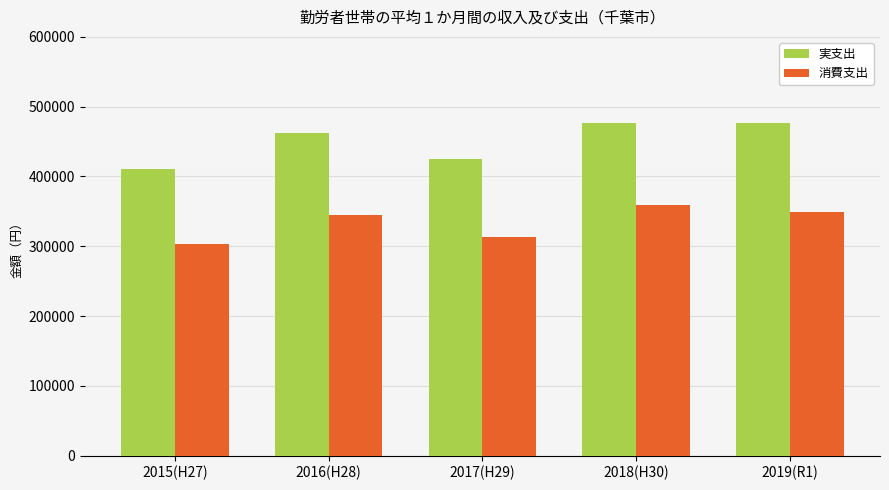

What is the total value across all series at 2016(H28)?

807303